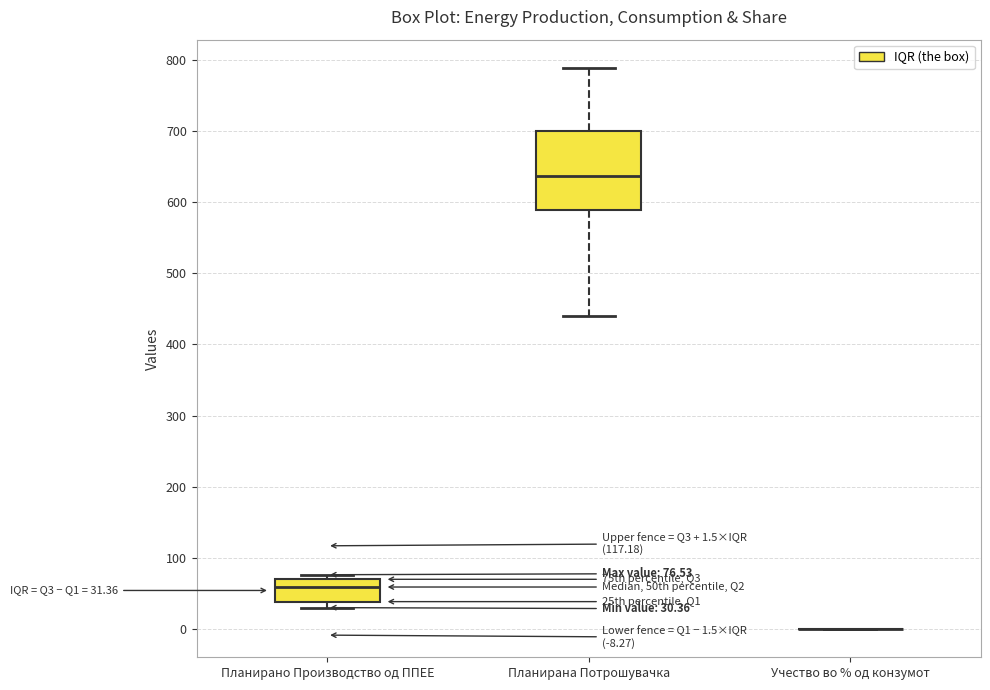

Which box is the tallest, from its lower edge to its upper edge?

Планирана Потрошувачка